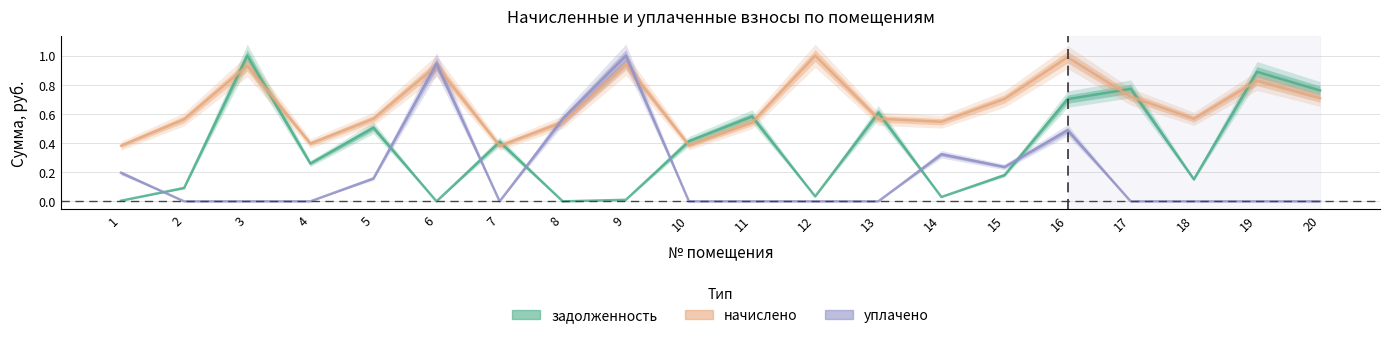

Where do задолженность and начислено first cross each other?

2 and 3